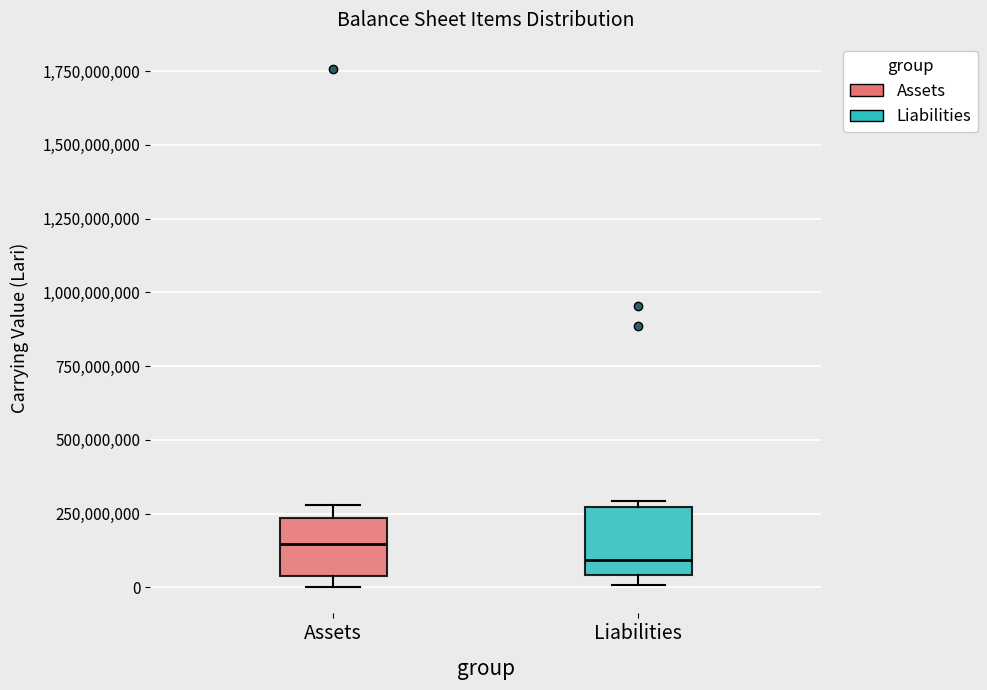

Which box's median line is the lowest?

Liabilities